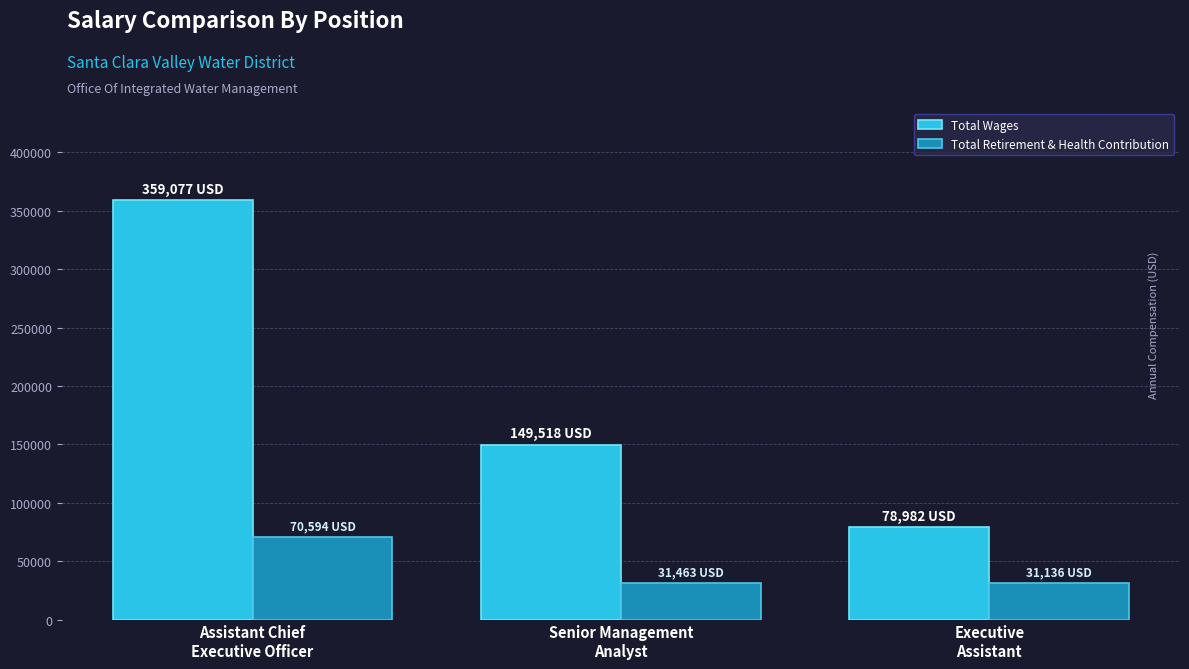

Is the value of Total Wages at Senior Management
Analyst greater than the value of Total Retirement & Health Contribution at Executive
Assistant?

Yes